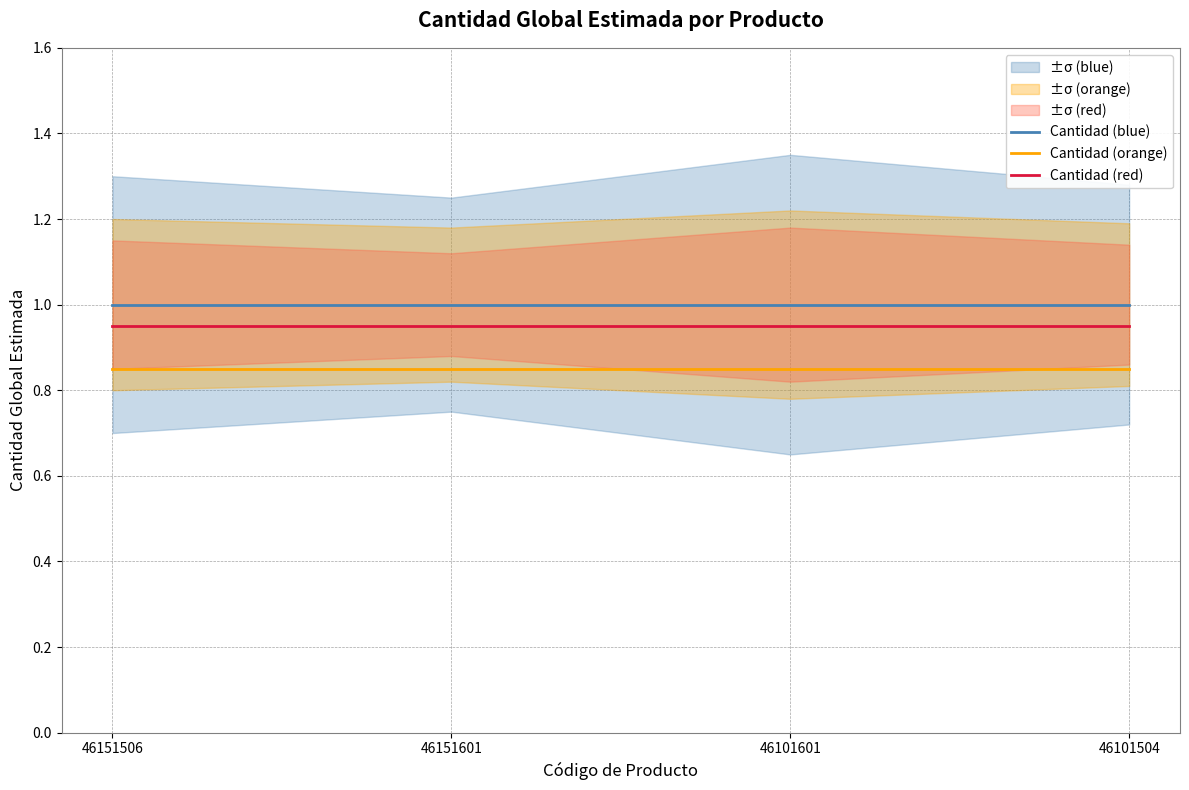

What is the spread (max minus min) of values at 46101601?

0.2